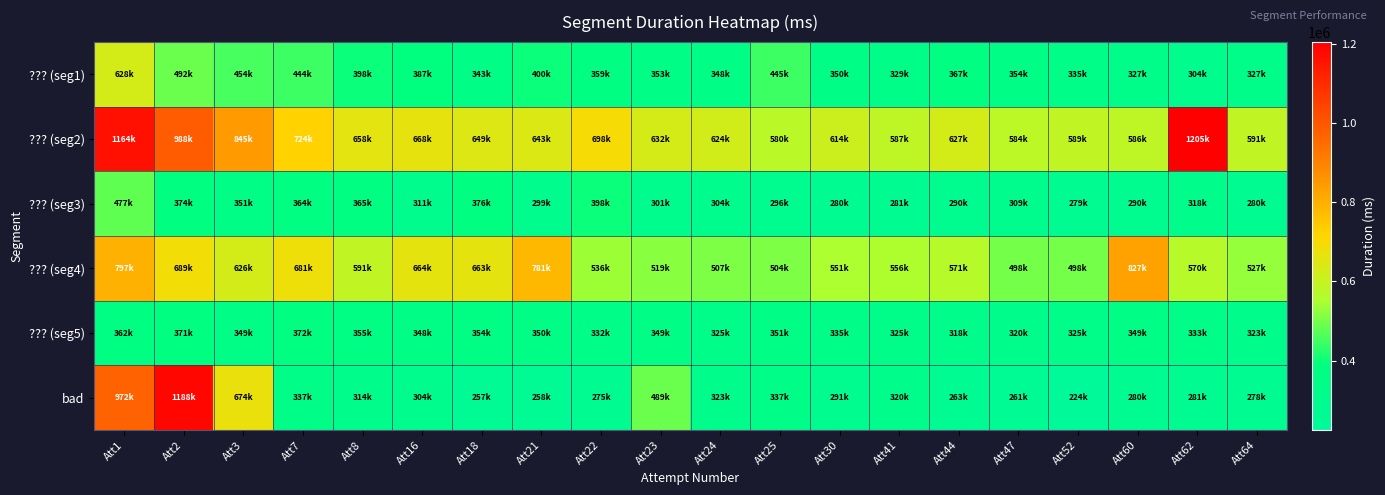

At how many categories does at least one series exceed 283560?

20